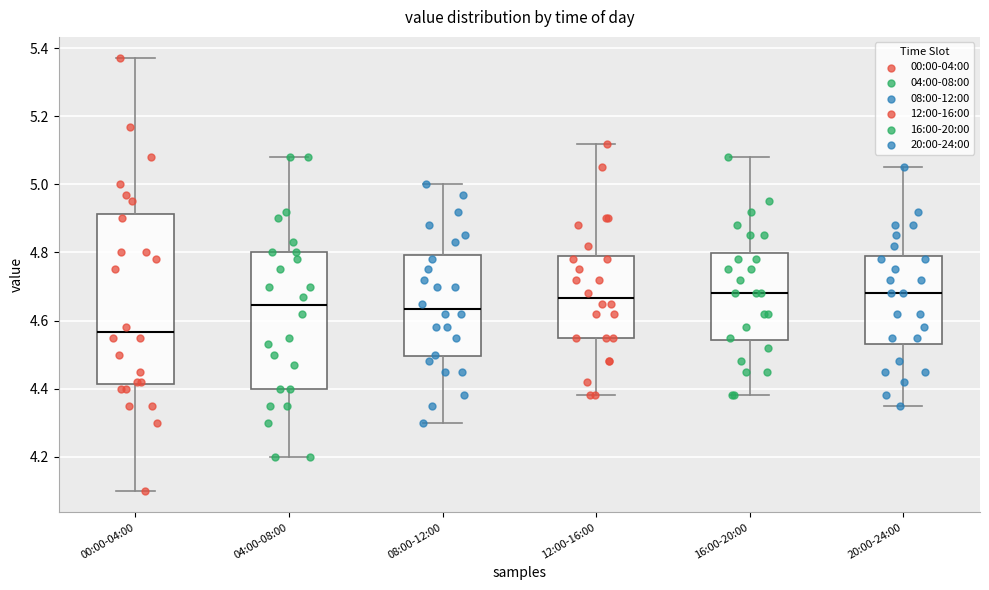

Reading left to right, transcribe this box plot: for each box, give where its median line is, the range the box spans, and where its two whiskers end, as read against the y-axis. The values are not printed on the chart, so give them approximately, as read against the axis.

00:00-04:00: median 4.56, box 4.42 to 4.92, whiskers 4.10 to 5.38
04:00-08:00: median 4.64, box 4.40 to 4.80, whiskers 4.20 to 5.08
08:00-12:00: median 4.64, box 4.50 to 4.80, whiskers 4.30 to 5.00
12:00-16:00: median 4.66, box 4.56 to 4.80, whiskers 4.38 to 5.12
16:00-20:00: median 4.68, box 4.54 to 4.80, whiskers 4.38 to 5.08
20:00-24:00: median 4.68, box 4.54 to 4.80, whiskers 4.36 to 5.06